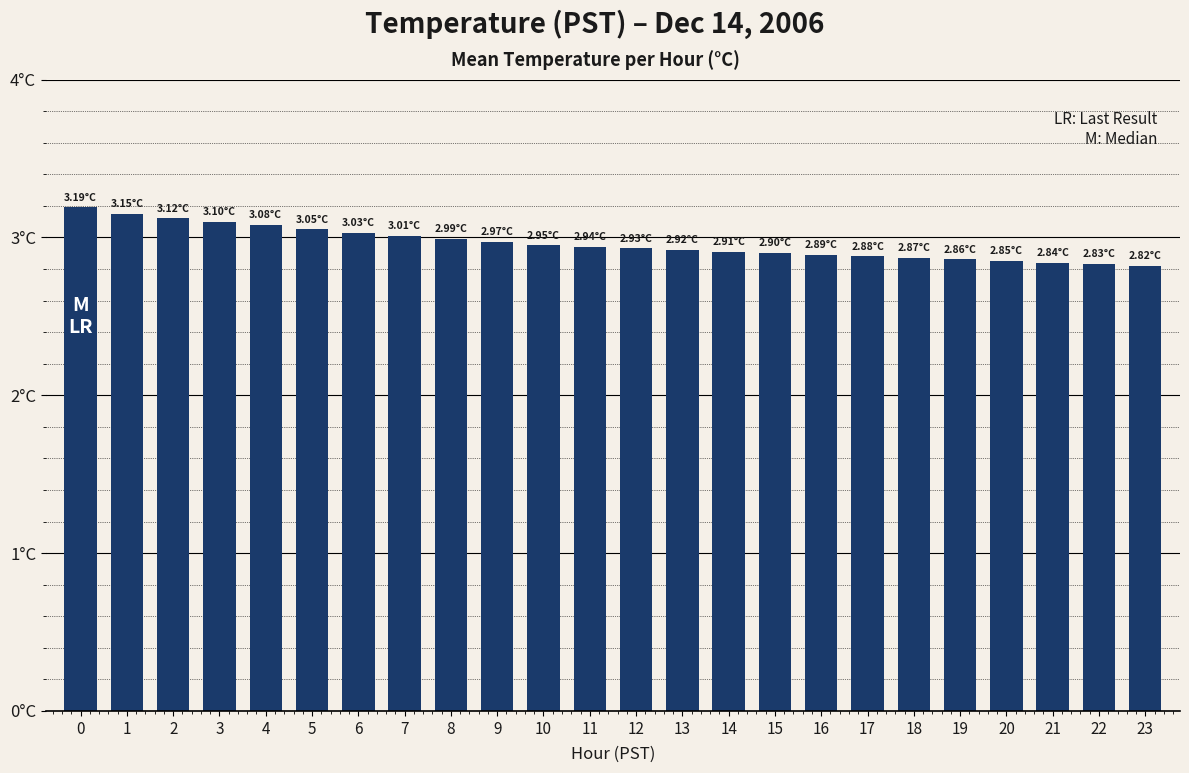

Does the chart contain any negative values?

No